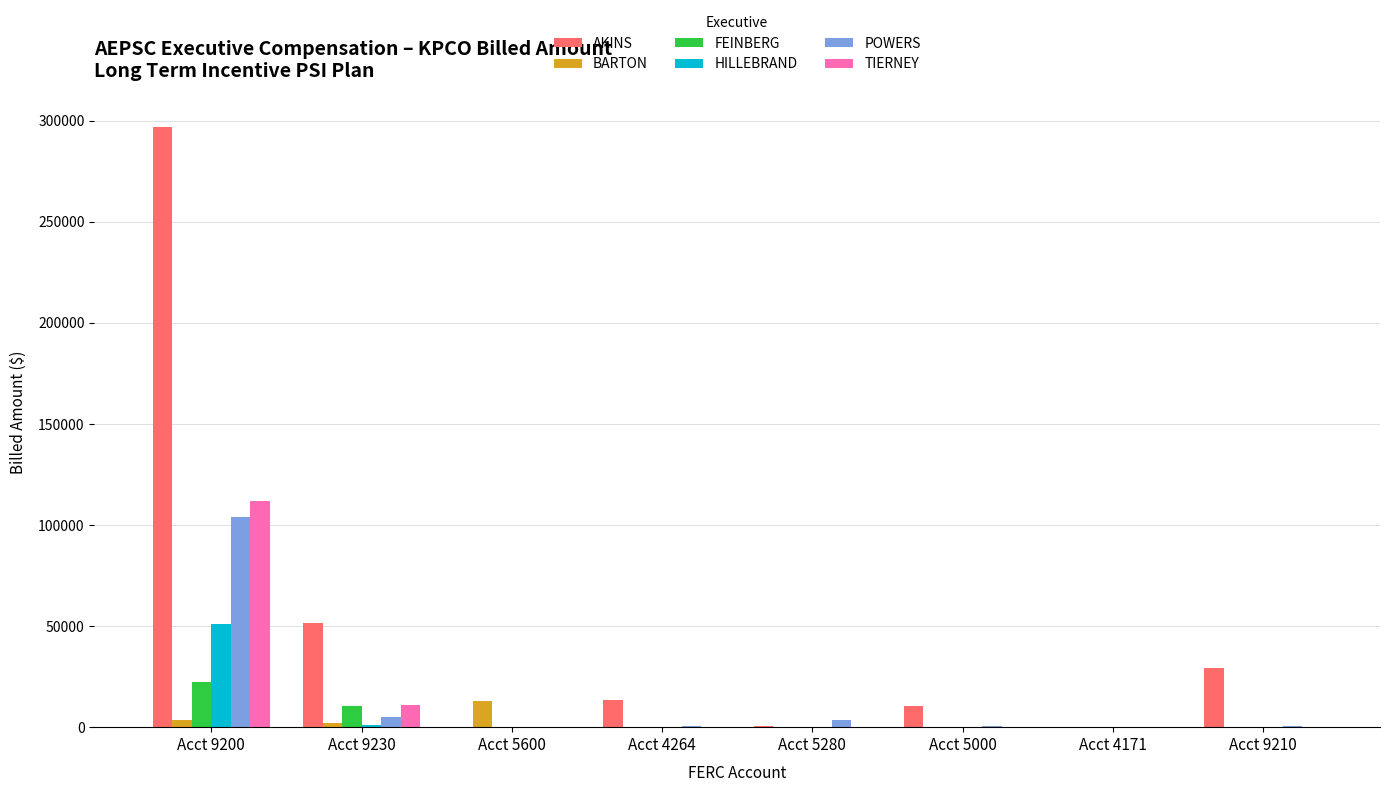

Which series changed the most between Acct 4264 and Acct 5280?

AKINS